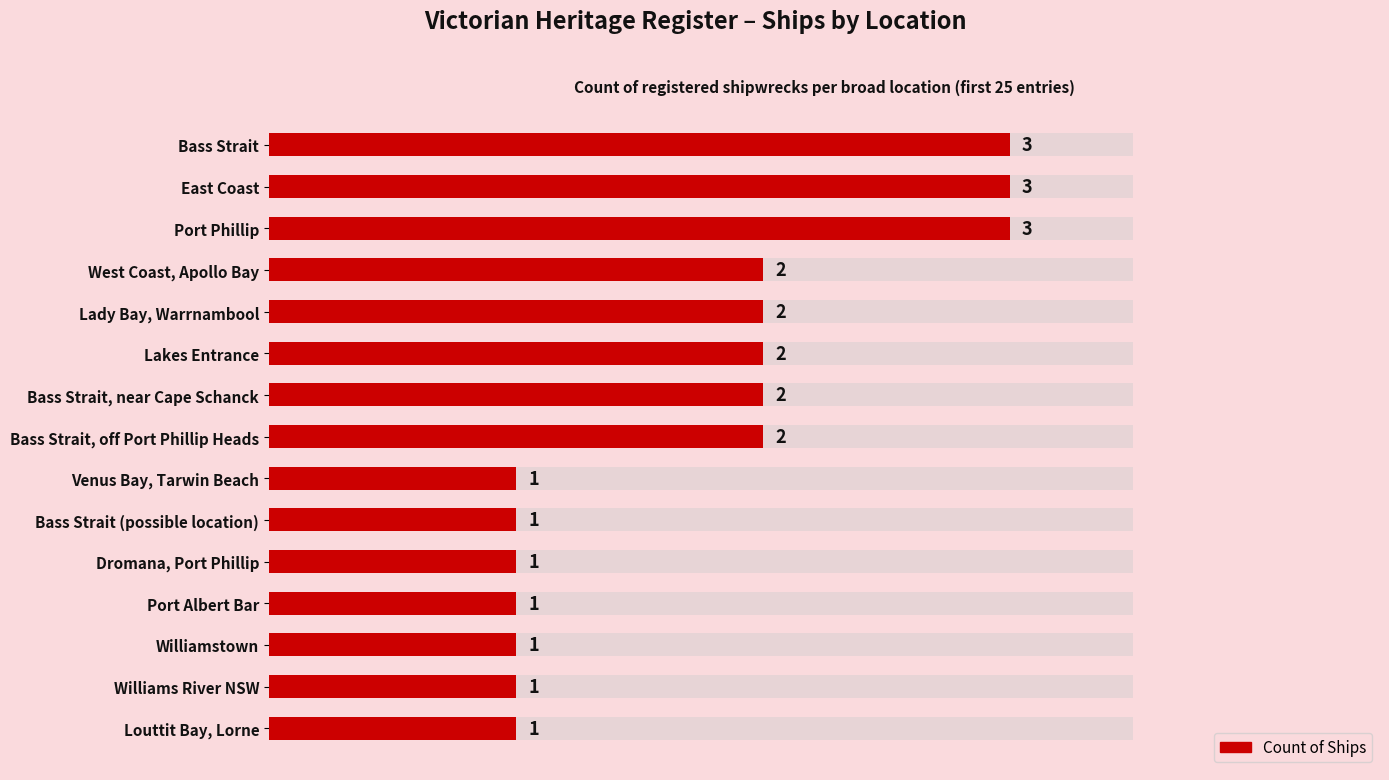

What is the approximate value at 1.0?

3